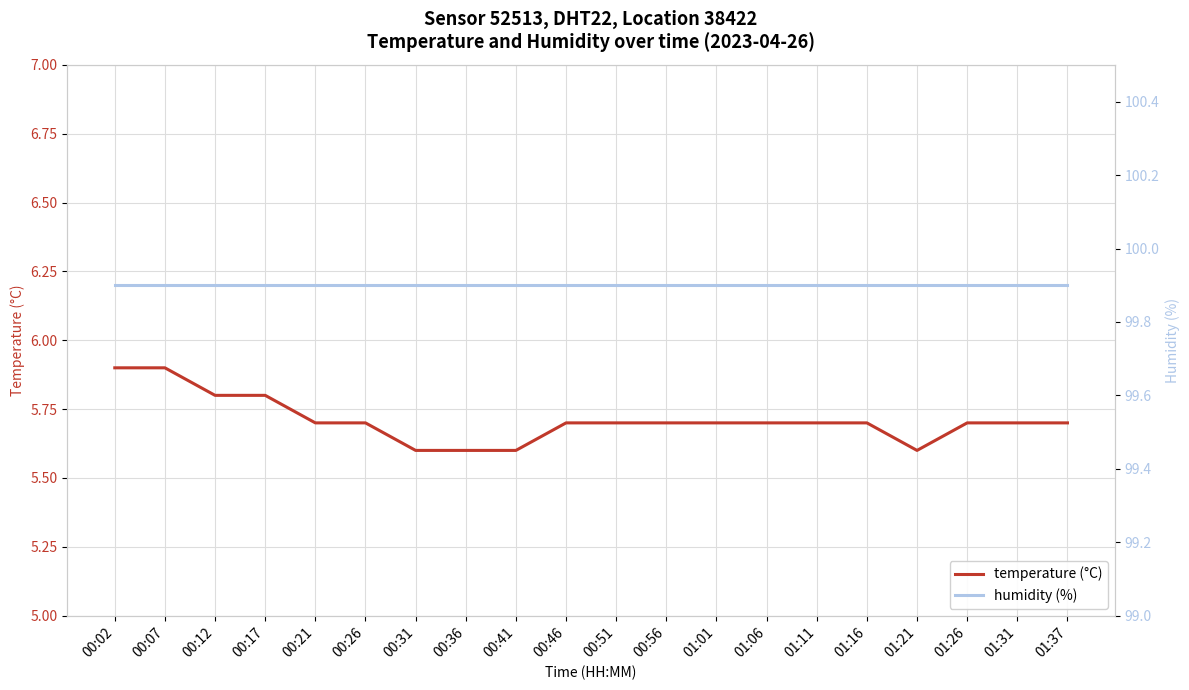

What are all the series names shown in the legend?

temperature (°C), humidity (%)